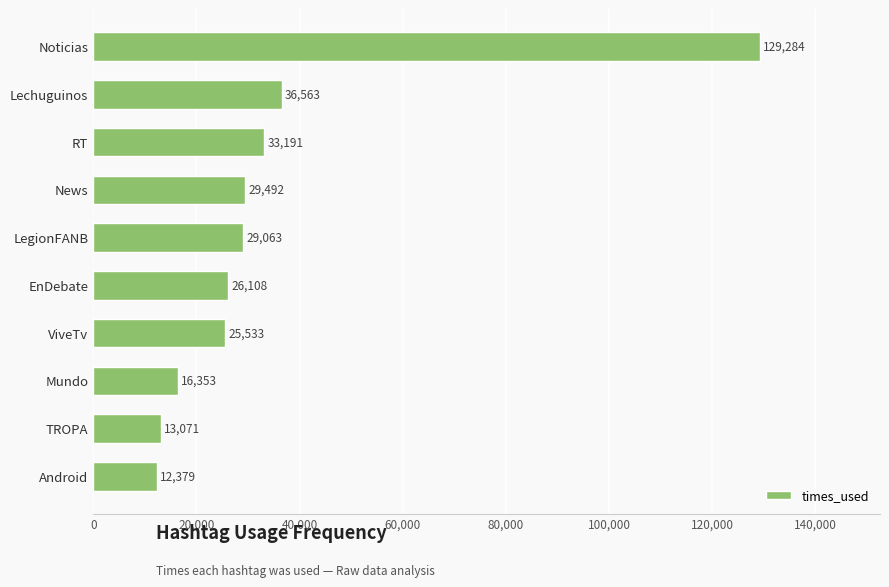

Is it true that the value at Lechuguinos is 23211?

False